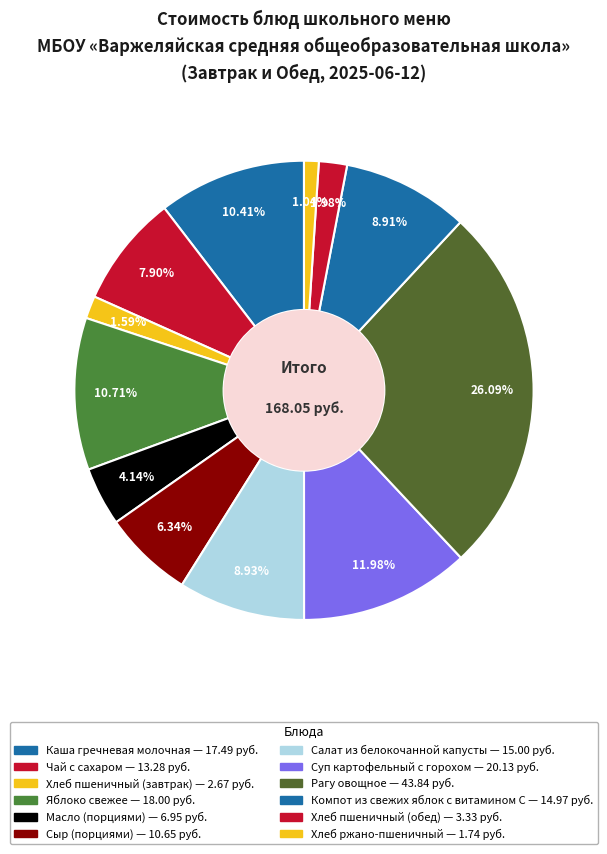

What percentage is the Хлеб пшеничный (завтрак) slice, to the nearest percent?

2%